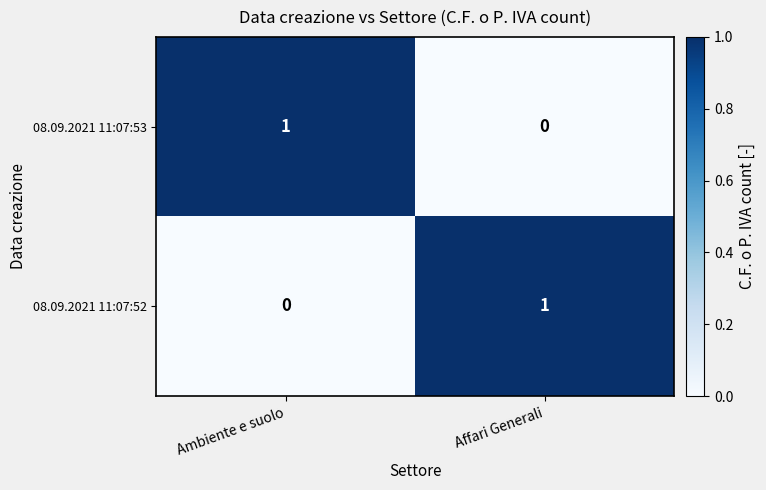

What is the maximum value shown in the chart?

1